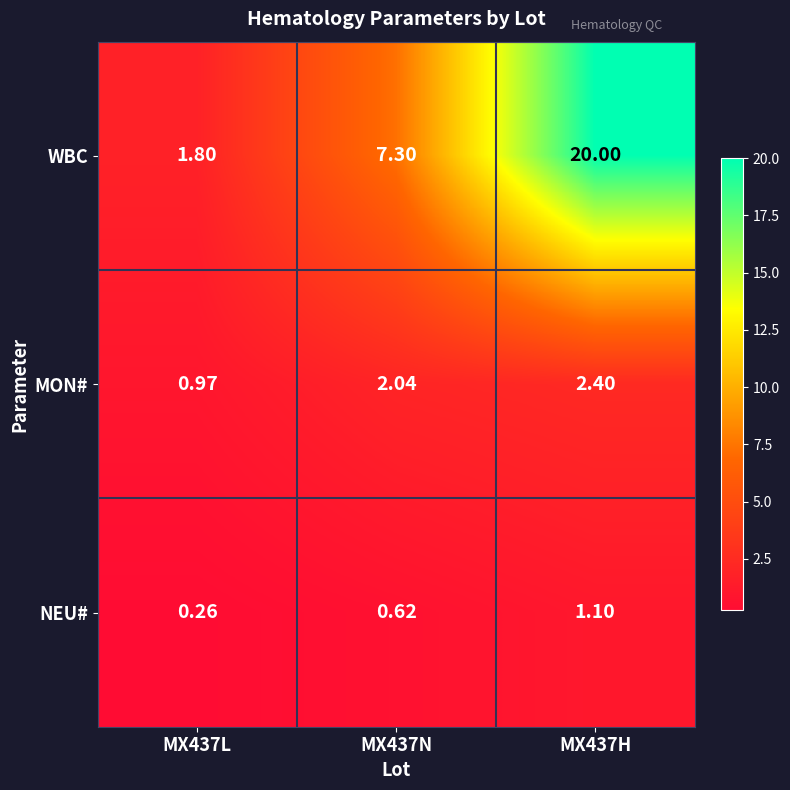

At MX437H, list the series in order from largest to smallest.

WBC, MON#, NEU#